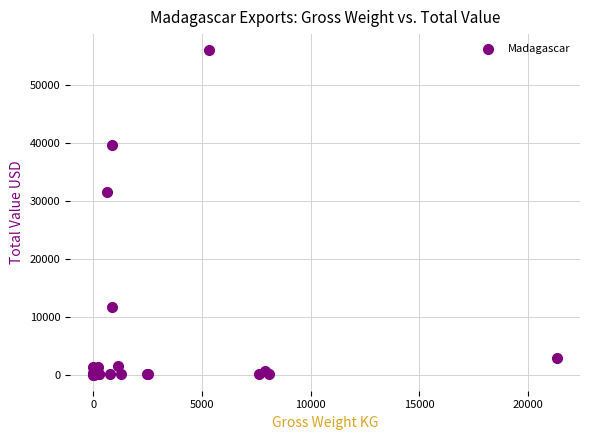

What Y value in the scatter plot is closest to 28000?

31512.6